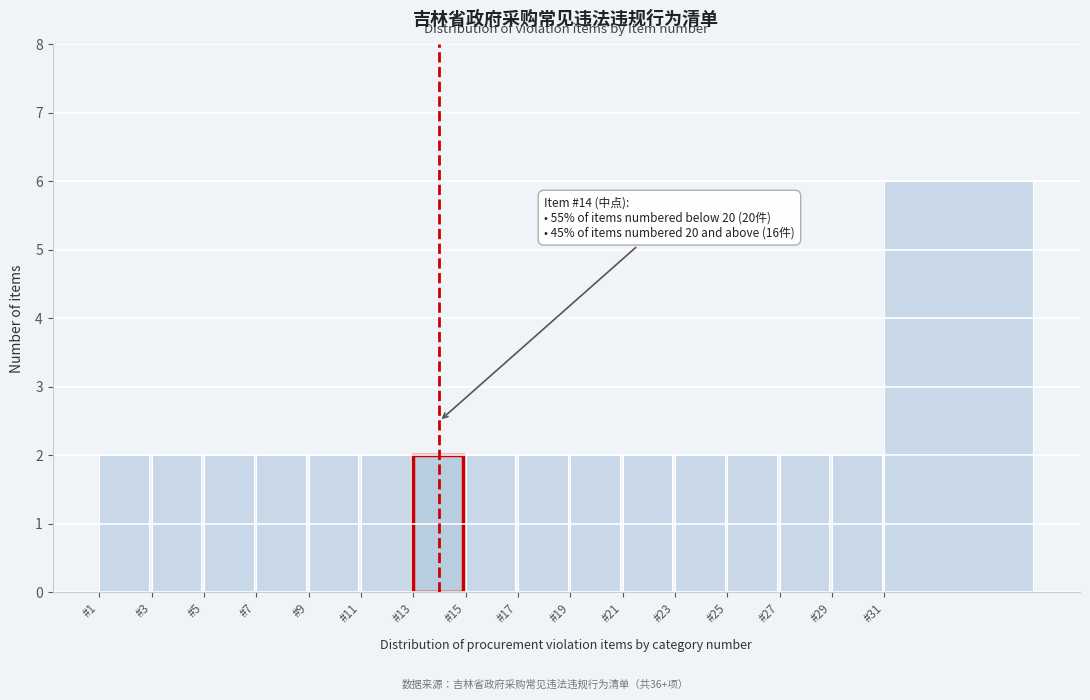

Reading left to right, list all the values displayed in this chart.

2	2	2	2	2	2	2	2	2	2	2	2	2	2	2	6